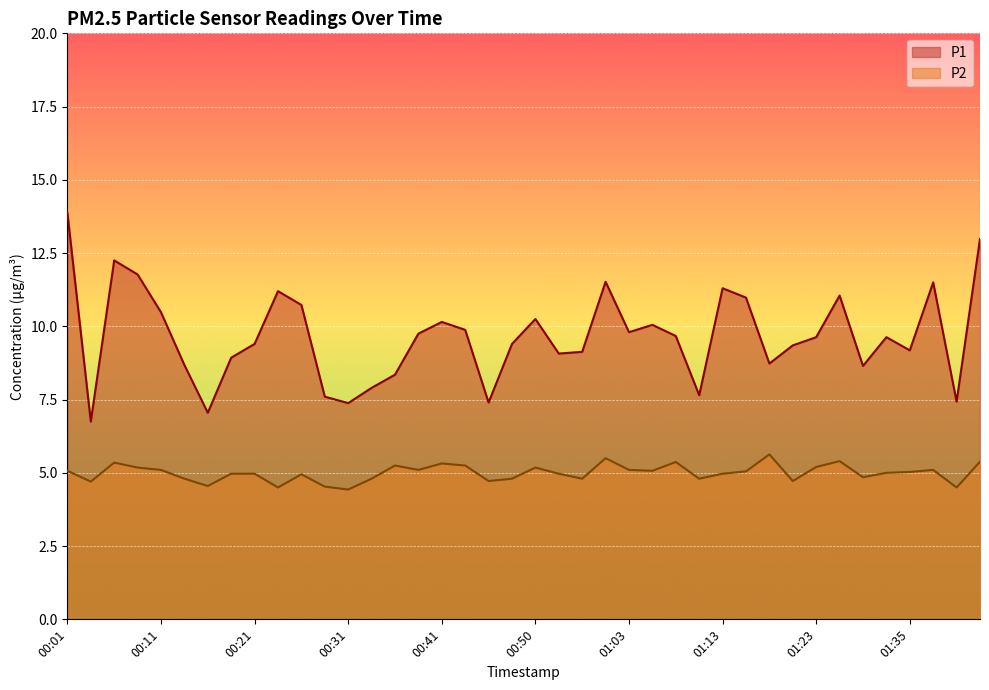

Reading left to right, transcribe all the data shown in this chart.

P1: 13.9	6.8	12.2	11.8	10.5	8.7	7.0	8.9	9.4	11.2	10.7	7.6	7.4	7.9	8.3	9.8	10.2	9.9	7.4	9.4	10.2	9.1	9.1	11.5	9.8	10.1	9.7	7.7	11.3	11.0	8.7	9.3	9.6	11.1	8.7	9.6	9.2	11.5	7.4	13.0
P2: 5.1	4.7	5.3	5.2	5.1	4.8	4.5	5.0	5.0	4.5	5.0	4.5	4.4	4.8	5.2	5.1	5.3	5.2	4.7	4.8	5.2	5.0	4.8	5.5	5.1	5.1	5.4	4.8	5.0	5.0	5.6	4.7	5.2	5.4	4.8	5.0	5.0	5.1	4.5	5.4